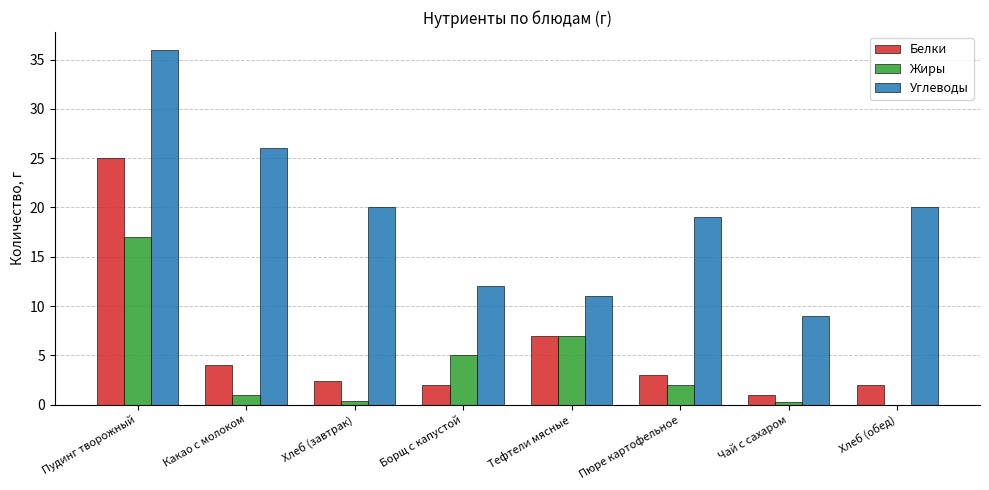

What is the sum of the Белки values at Какао с молоком and Хлеб (завтрак)?

6.4